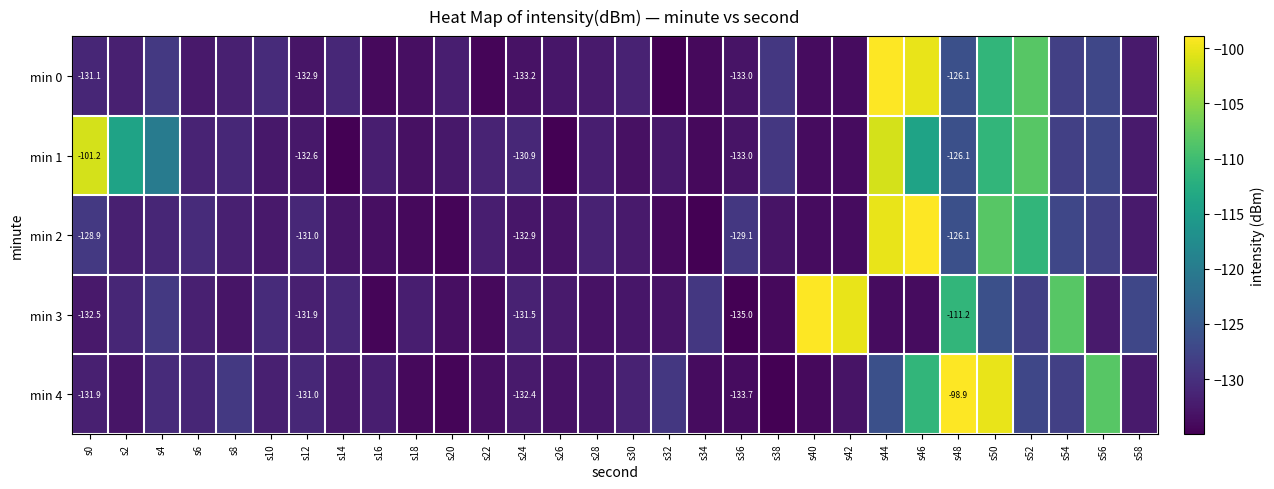

Is it true that min 0 equals -31.2 at s14?

False